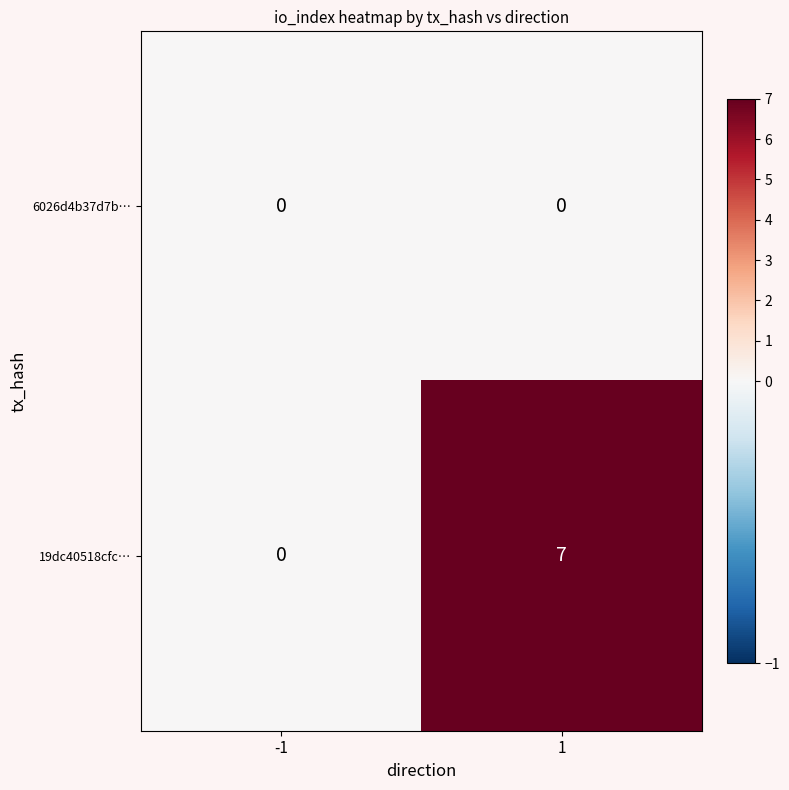

Which series changed the most between -1 and 1?

19dc40518cfc…